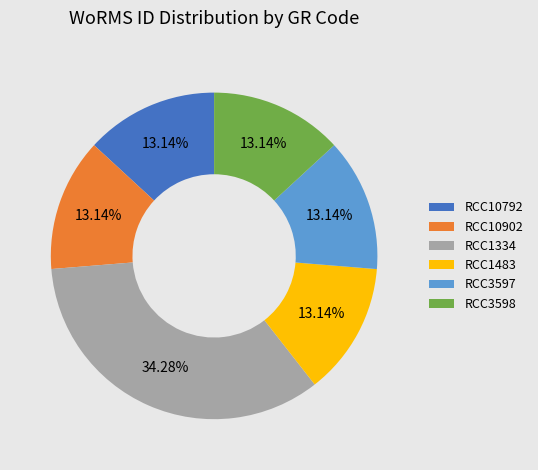

How many slices are in this pie chart?

6